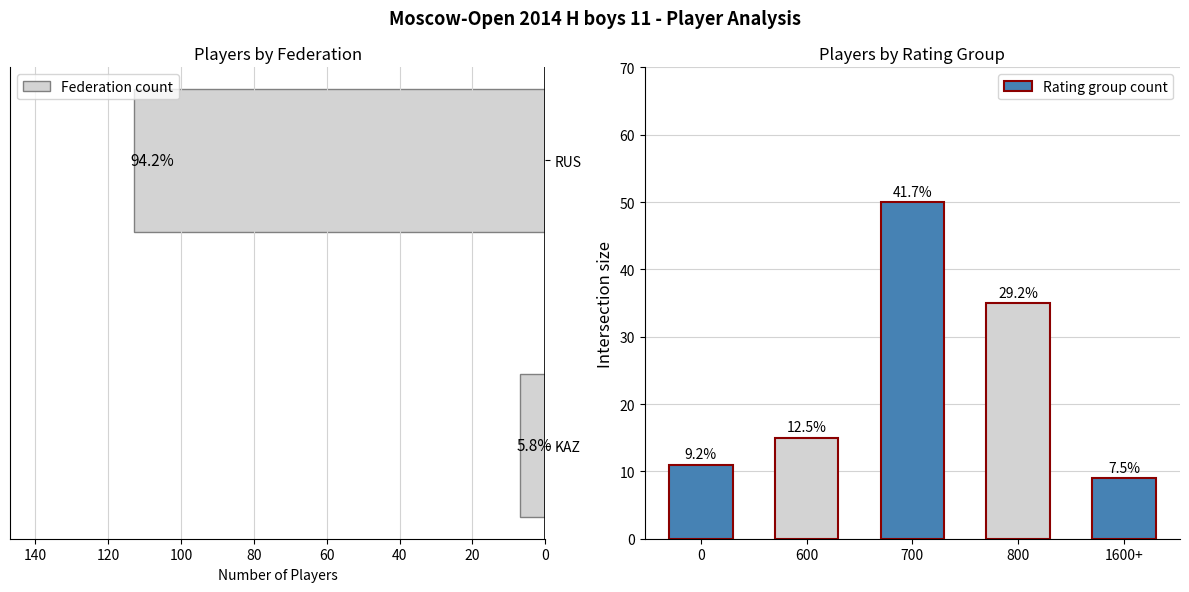

What is the difference between the maximum and minimum values in the KAZ series?

7